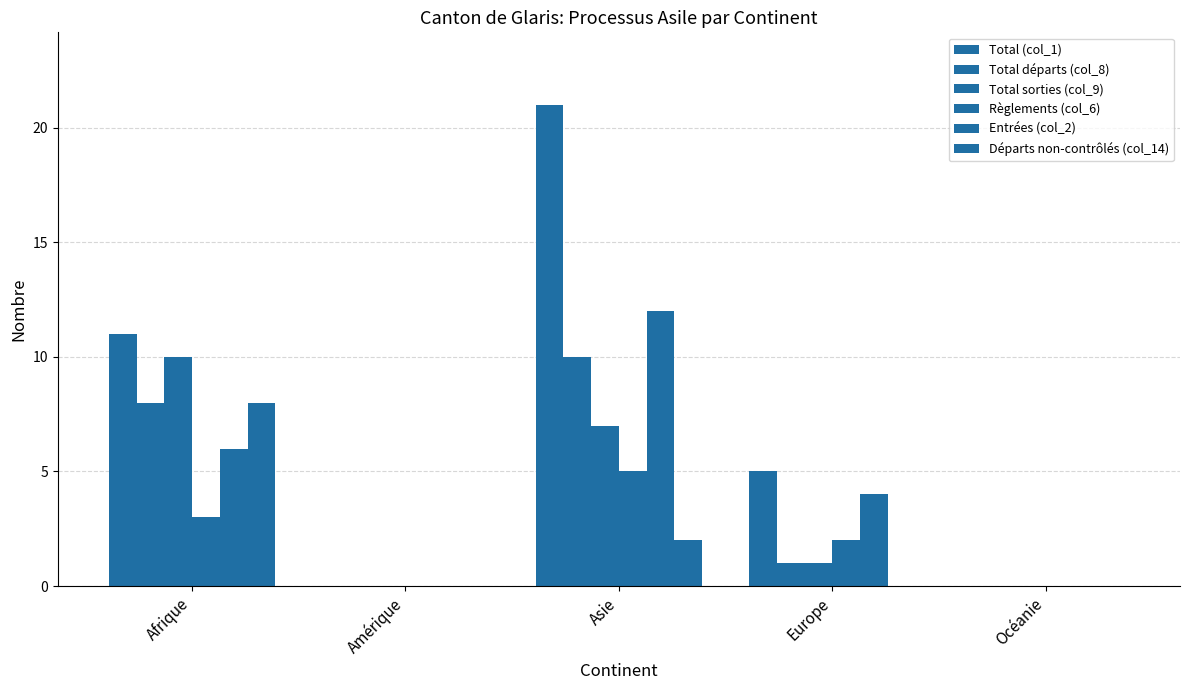

Reading right to left, list all the values displayed in this chart.

Total (col_1): 0	5	21	0	11
Total départs (col_8): 0	1	10	0	8
Total sorties (col_9): 0	1	7	0	10
Règlements (col_6): 0	2	5	0	3
Entrées (col_2): 0	4	12	0	6
Départs non-contrôlés (col_14): 0	0	2	0	8